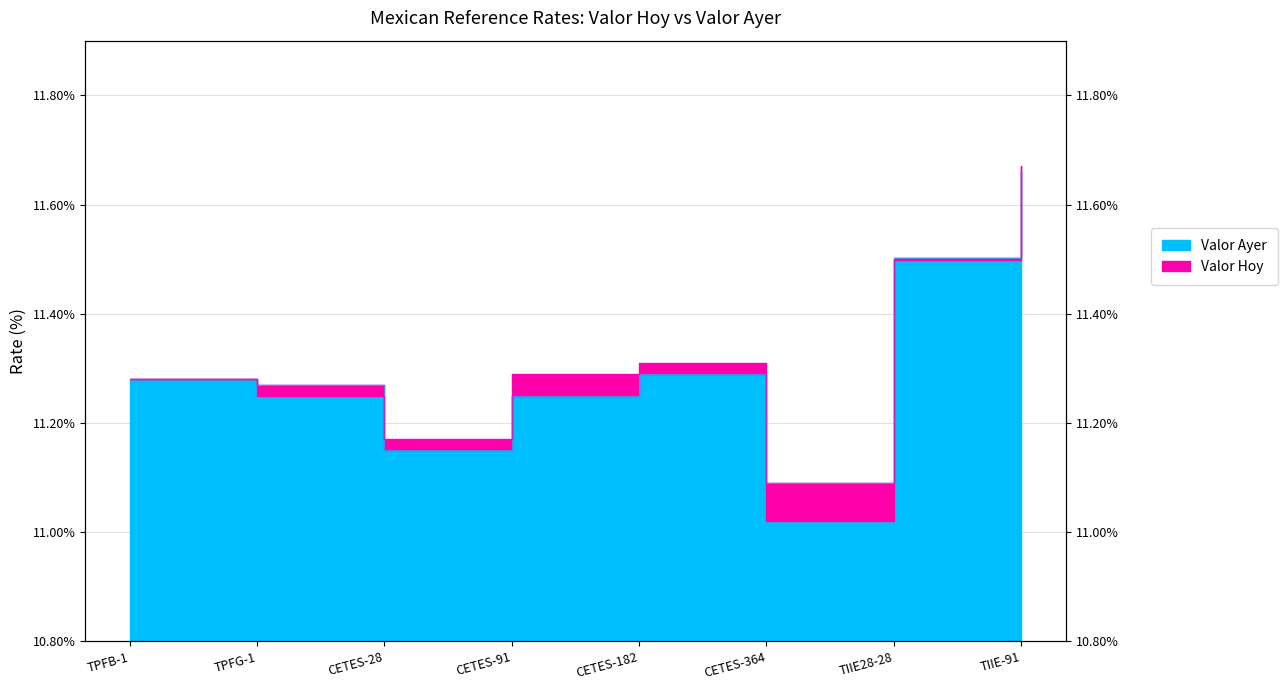

Where is the first local minimum for Valor Ayer?

CETES-28